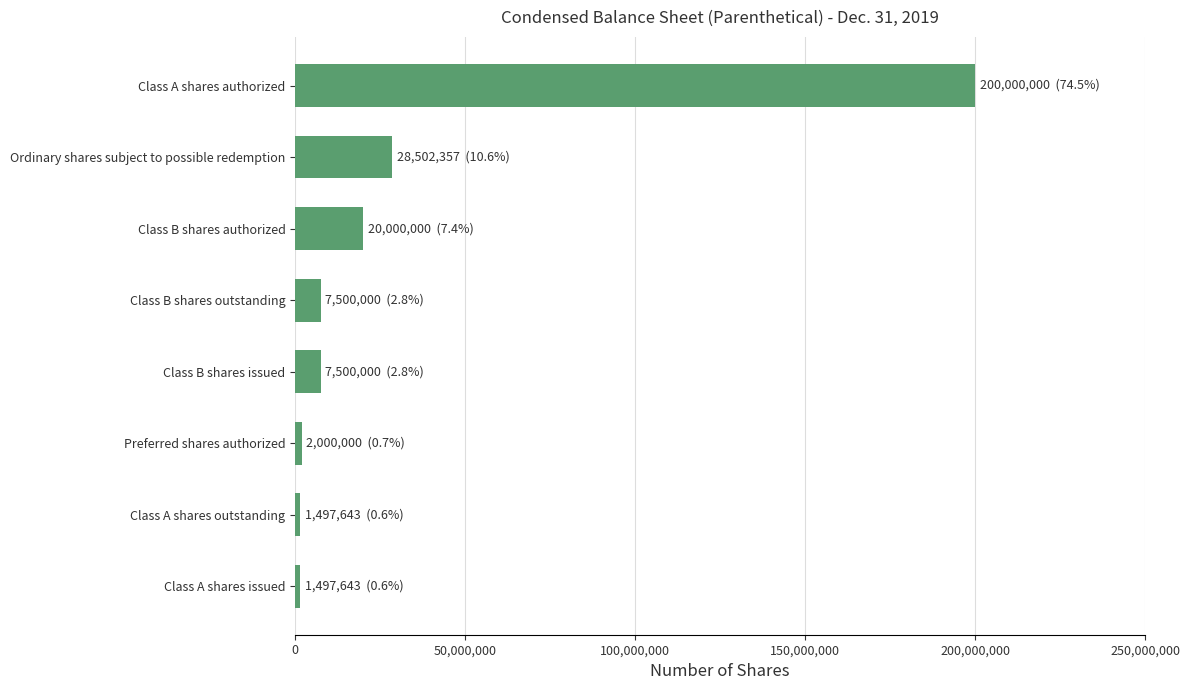

How many bars are there in total?

8